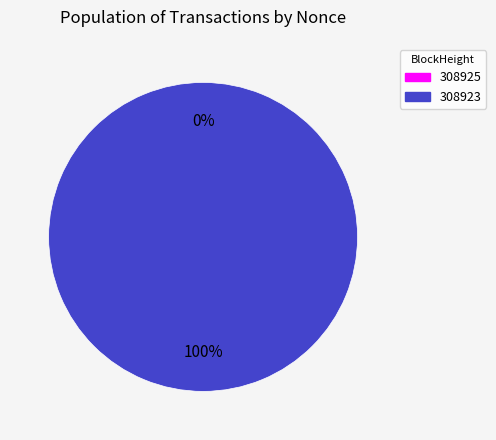

Is it true that 308925 is 1% of the pie?

False